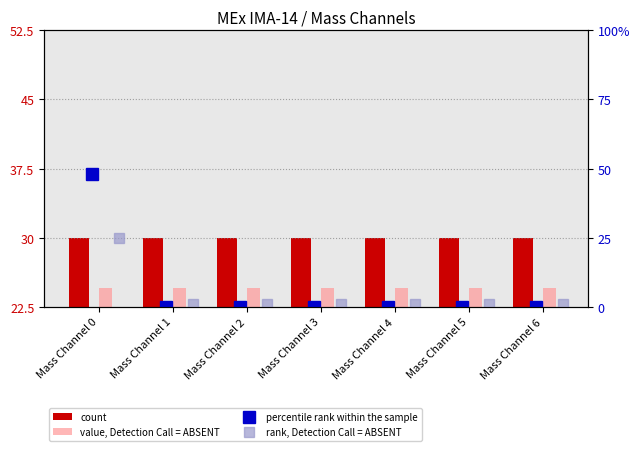

What is the highest value of the percentile rank within the sample series?

48.0